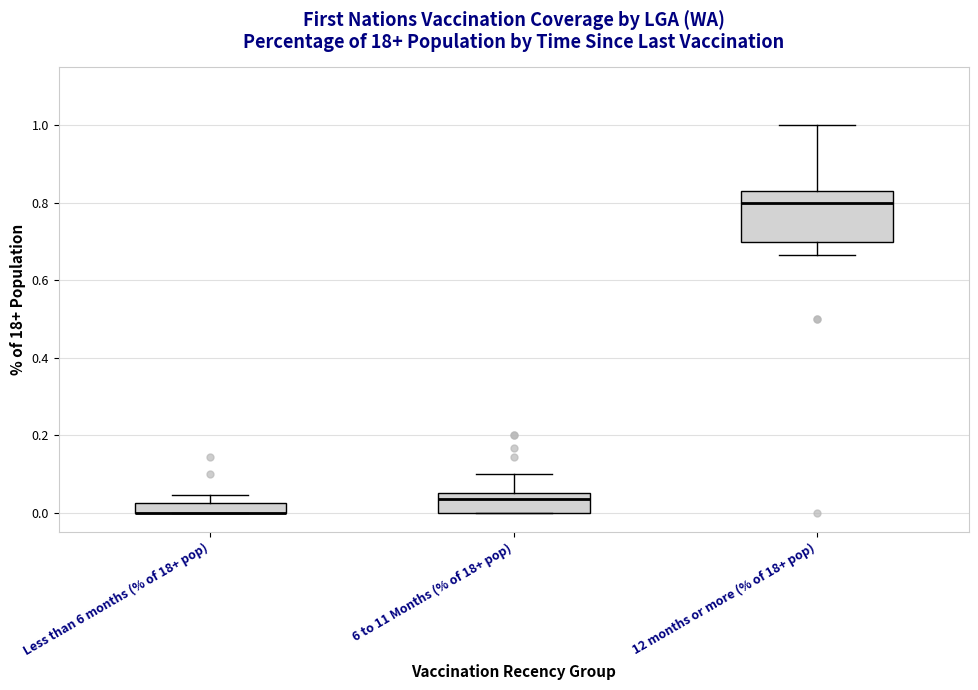

Which box is the tallest, from its lower edge to its upper edge?

12 months or more (% of 18+ pop)